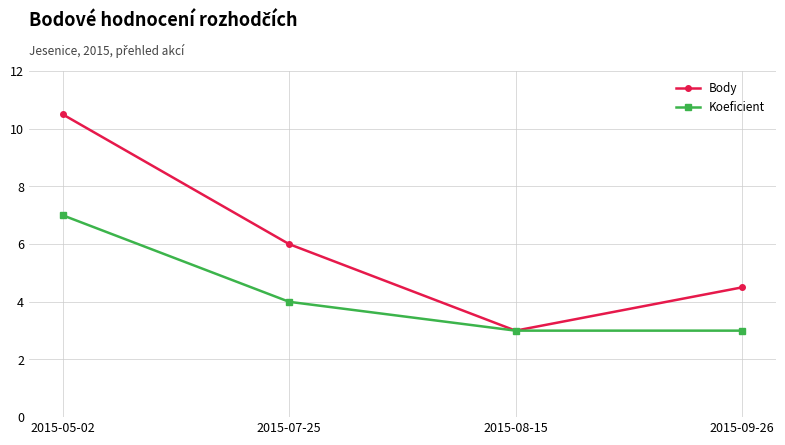

List the series in order of their peak value, highest first.

Body, Koeficient